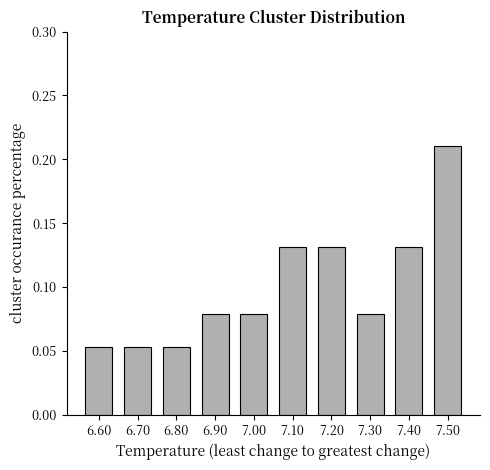

True or false: the data shows 0.0 at 6.70.

False